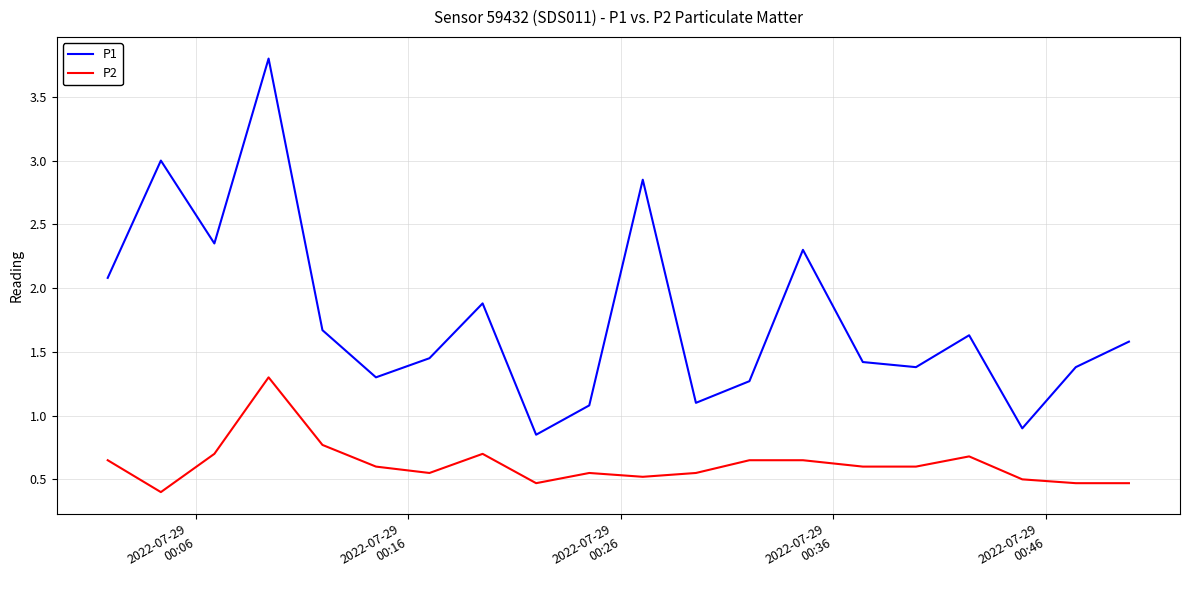

Which series has the largest total across all categories?

P1